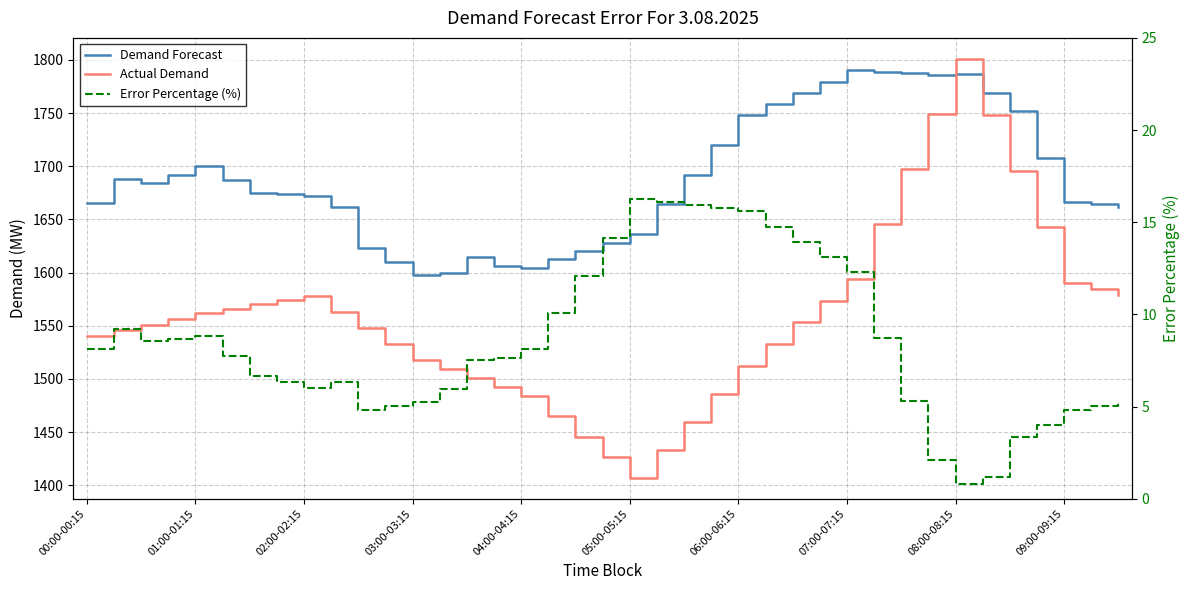

How many data points in Error Percentage (%) are above 7?

22